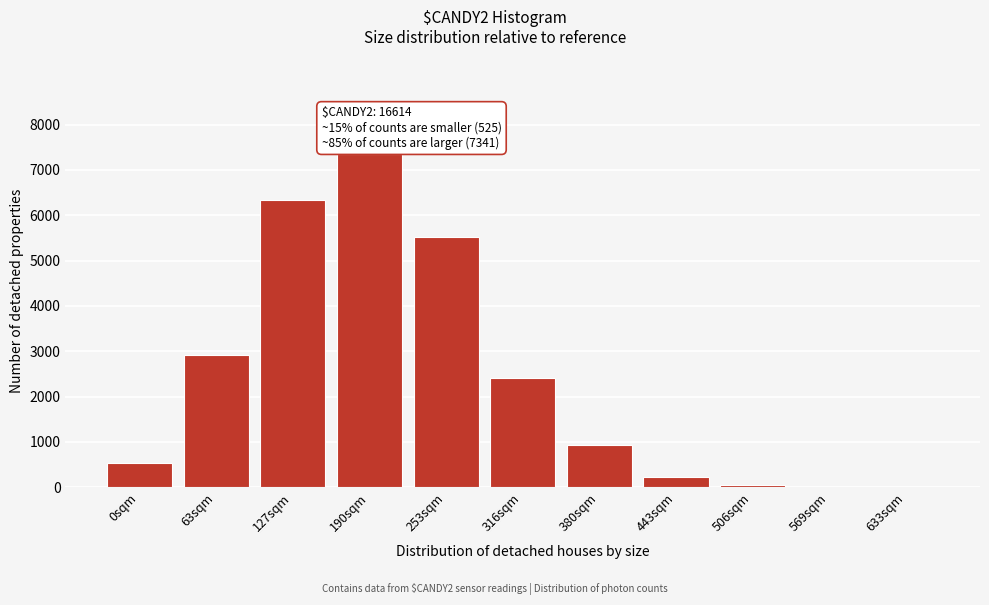

What is the greatest value displayed?

7341